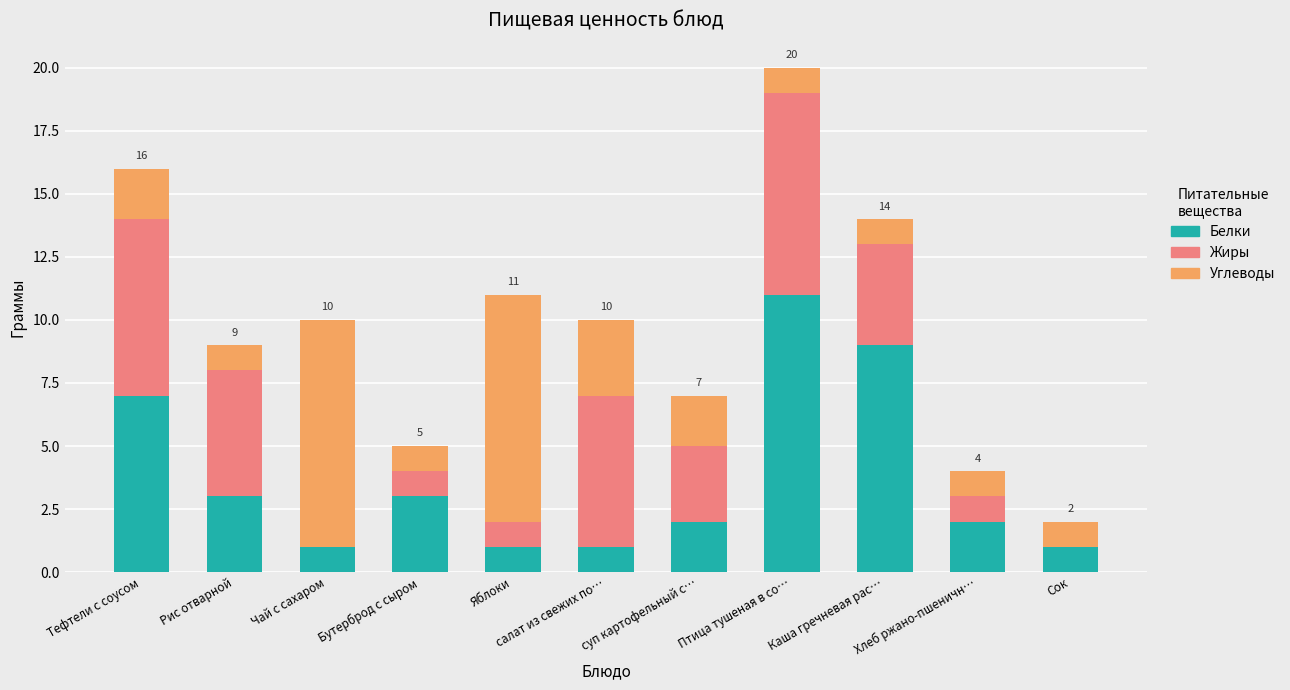

At which category is the sum across all series the highest?

Птица тушеная в со…